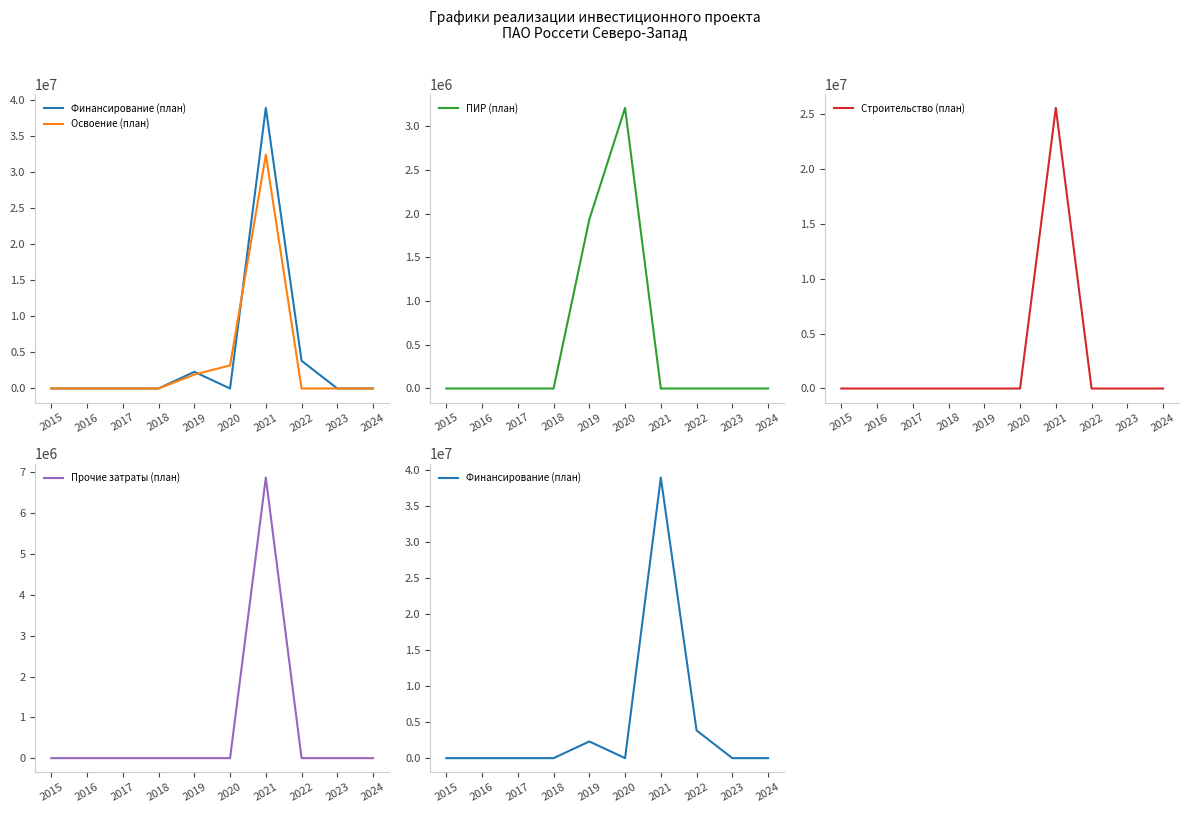

How many series are shown in this chart?

5